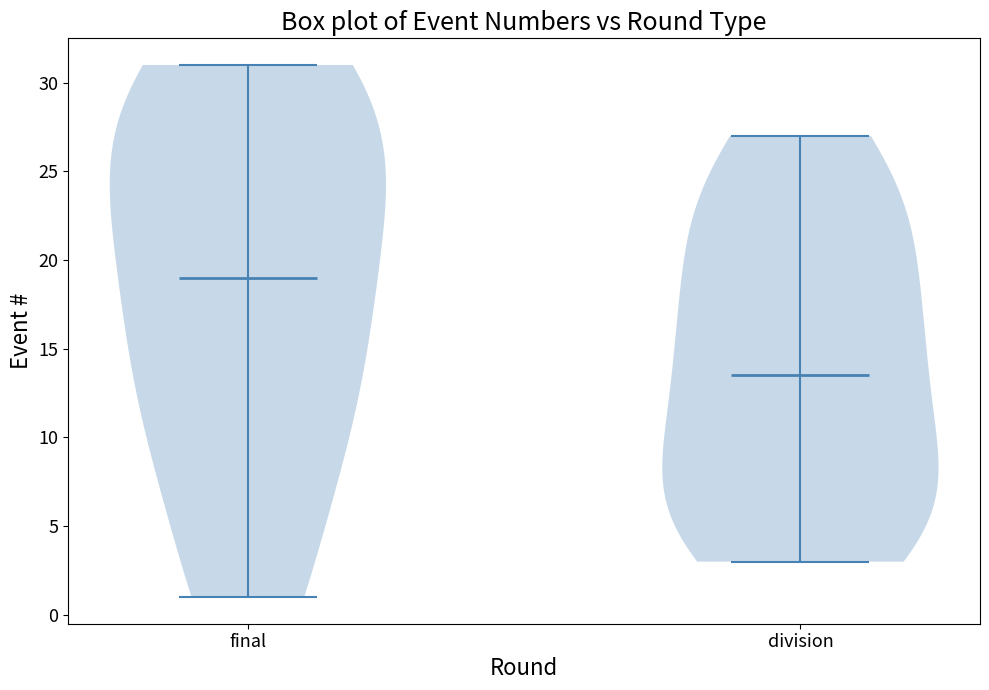

Reading left to right, read every violin against the y-axis: where its median line is, and the lowest and highest points it reaches. The values are not printed on the chart, so give them approximately, as read against the axis.

final: median line 19.0, lowest point 1.0, highest point 31.0
division: median line 13.5, lowest point 3.0, highest point 27.0